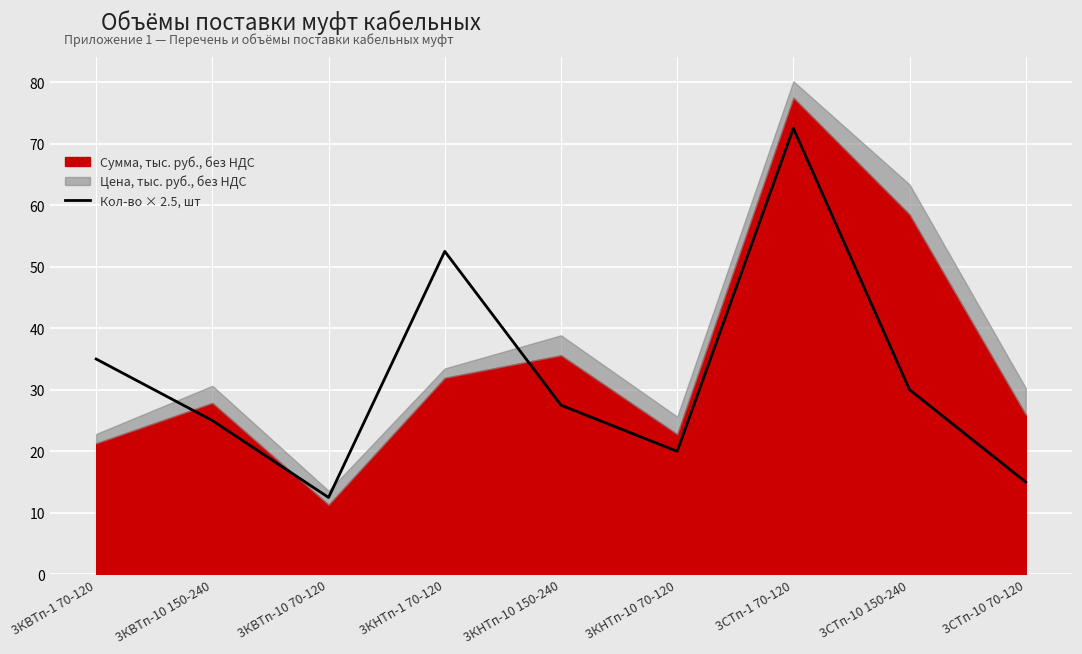

Approximately how many times larger is the value at 3КВТп-10 70-120 compared to 3КНТп-1 70-120?

0.2